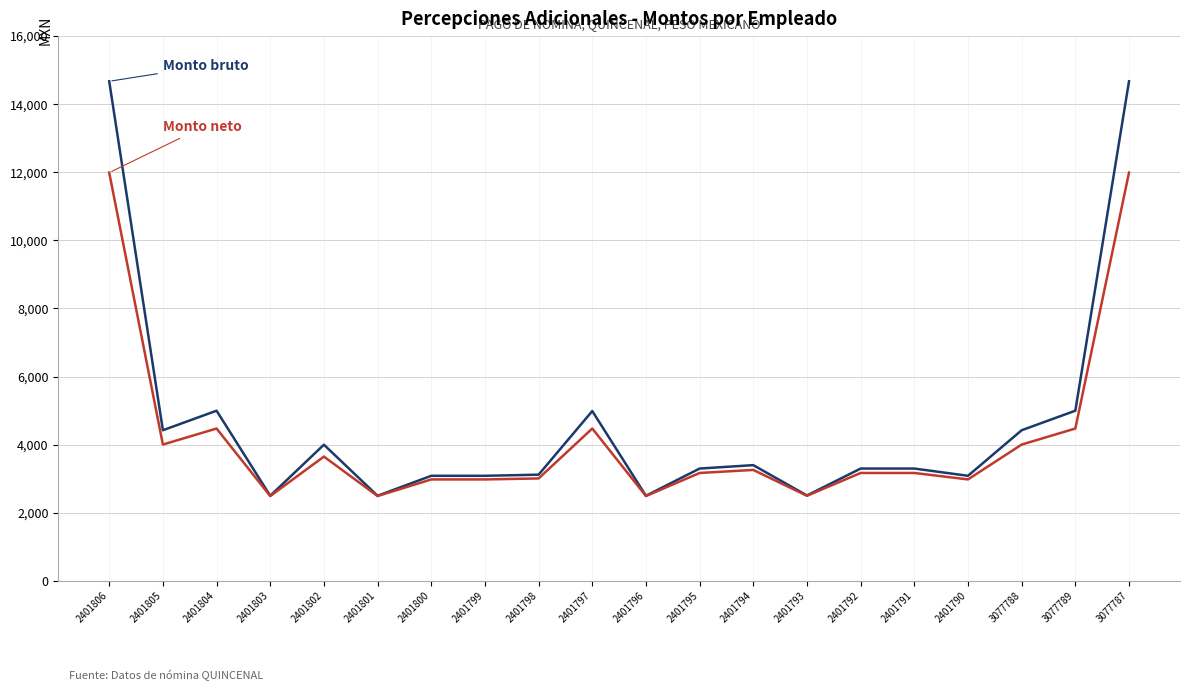

How many lines are shown in the chart?

2